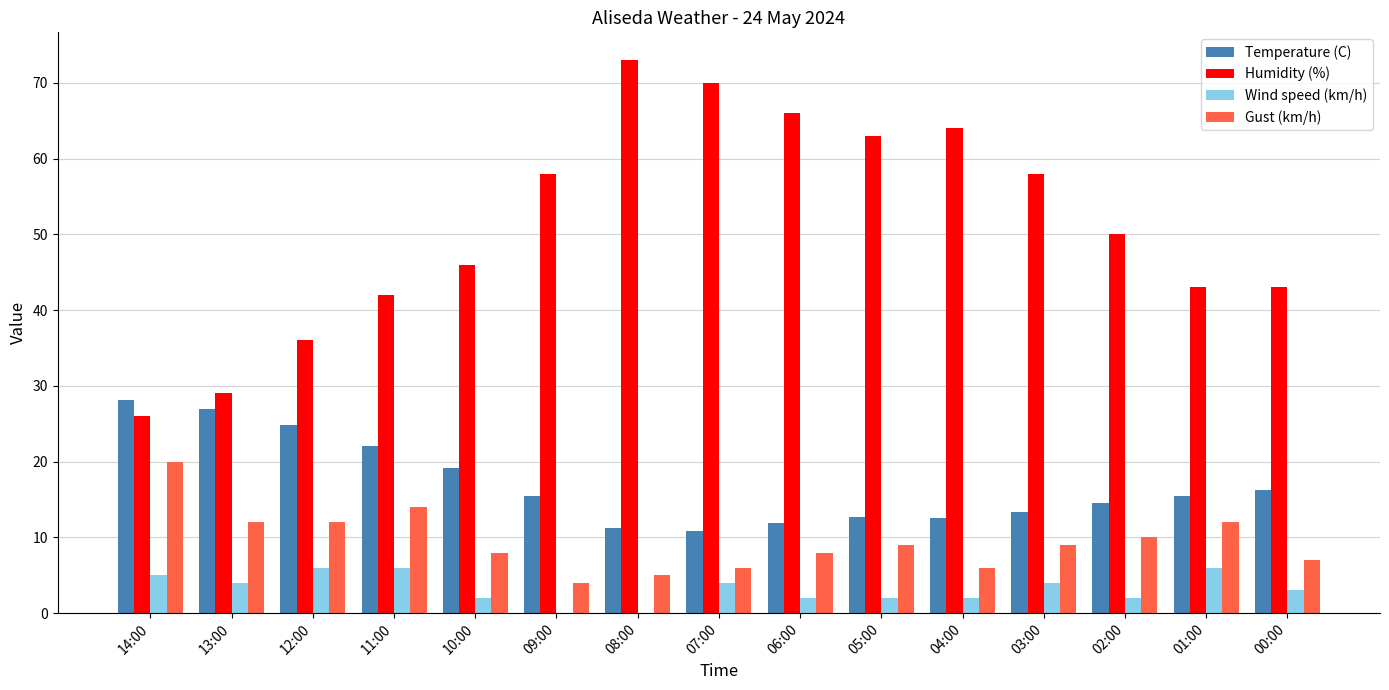

What is the sum of the Wind speed (km/h) values at 13:00 and 11:00?

10.0